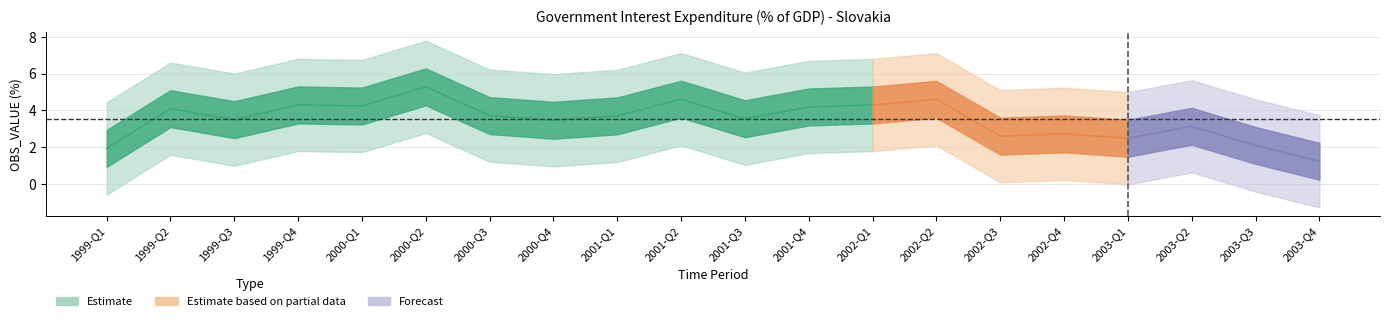

Does the chart display data point markers on the line(s)?

No